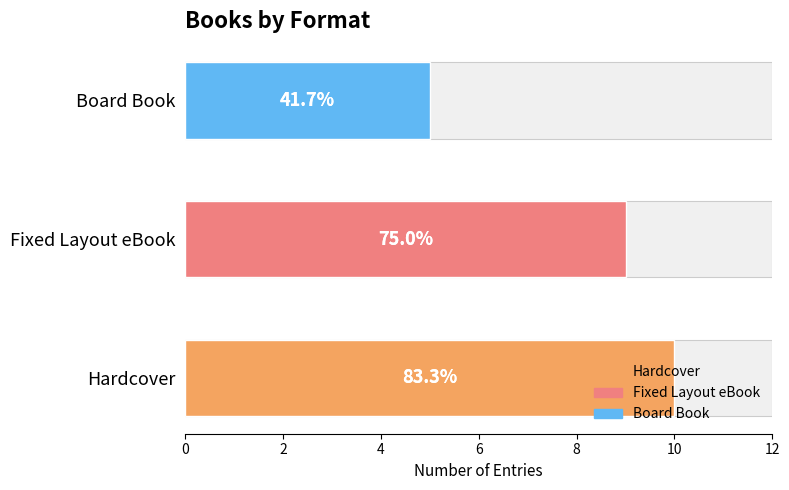

What is the value of the 1st bar from the left?

10